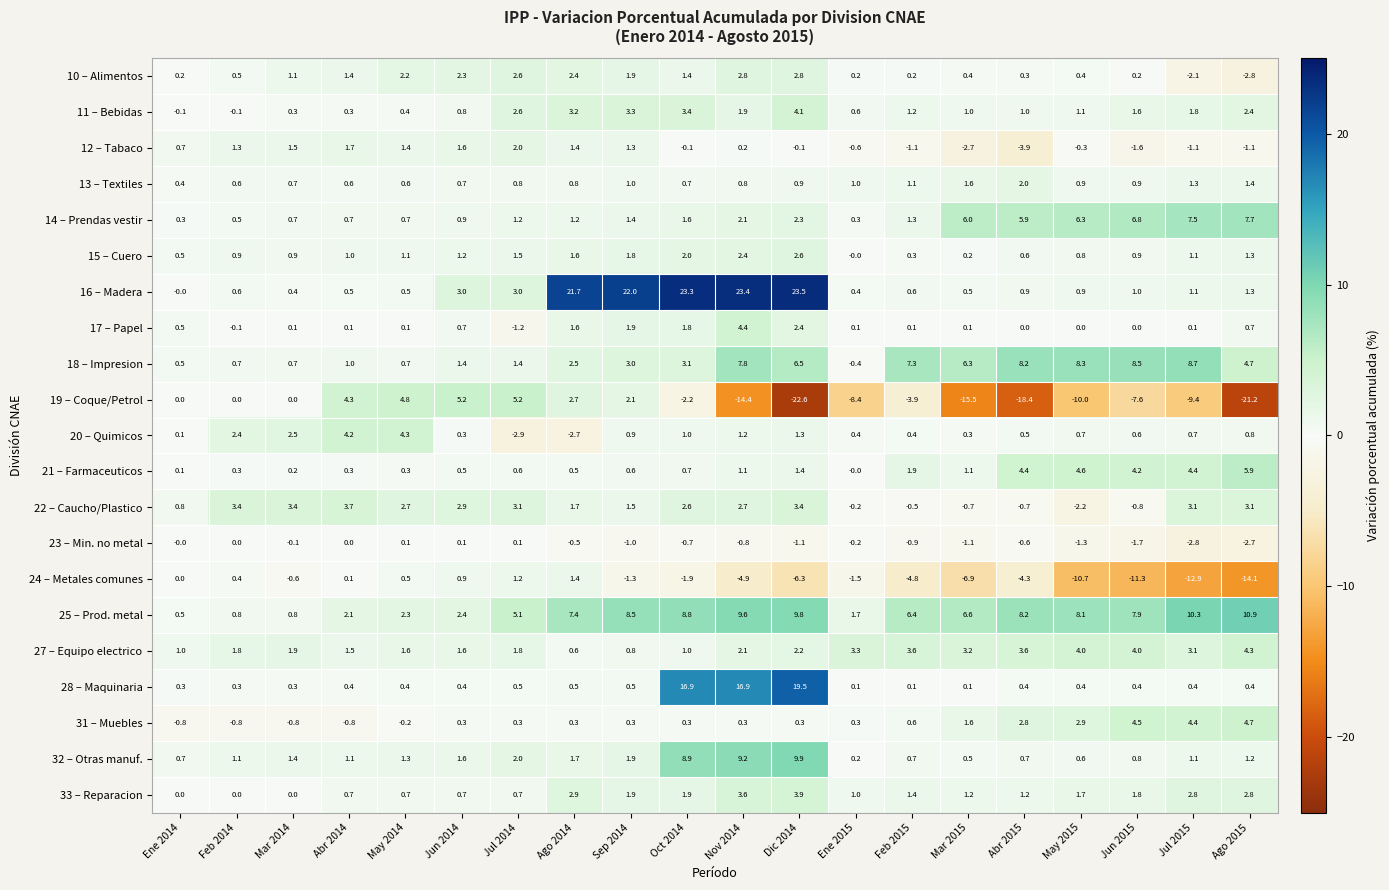

What is the minimum value for 24 – Metales comunes?

-14.1